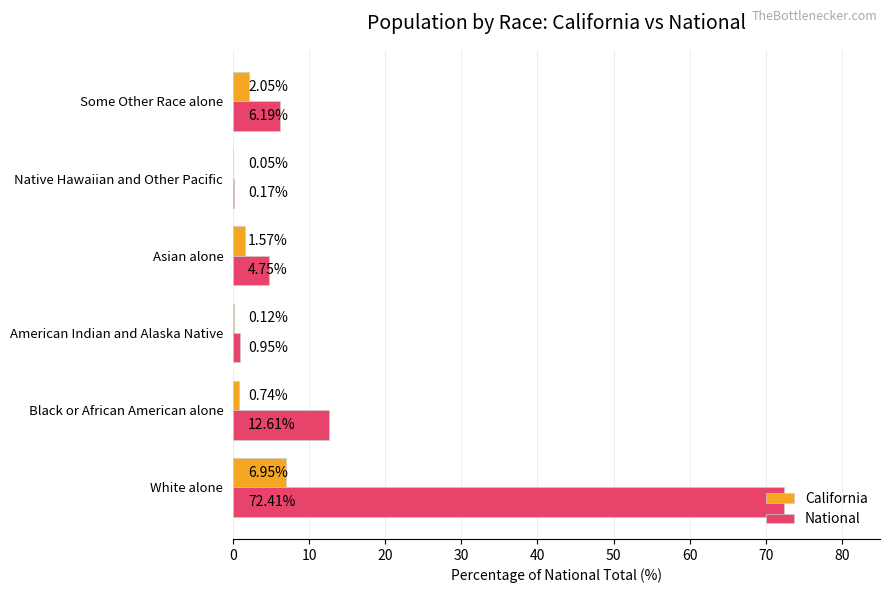

Is the value of California at Native Hawaiian and Other Pacific greater than the value of National at Some Other Race alone?

No